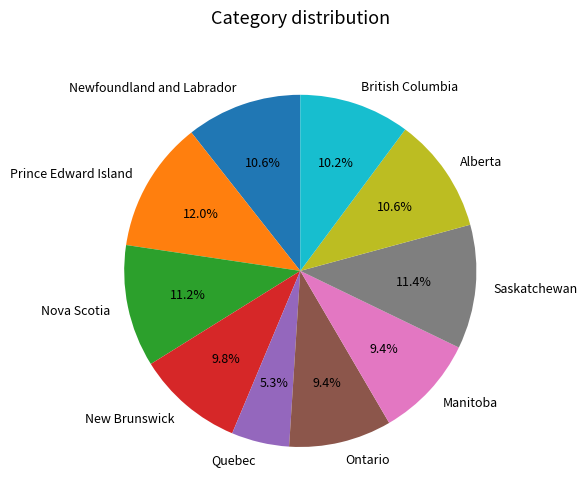

To the nearest percent, what percentage of the pie is Ontario?

9%